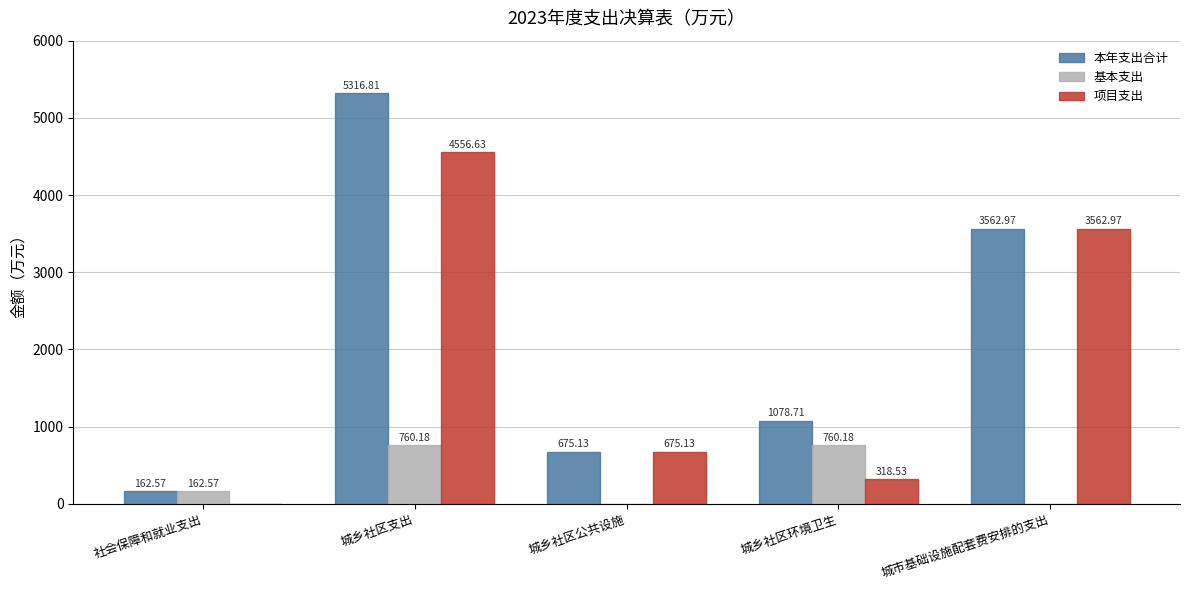

At which category is the sum across all series the highest?

城乡社区支出